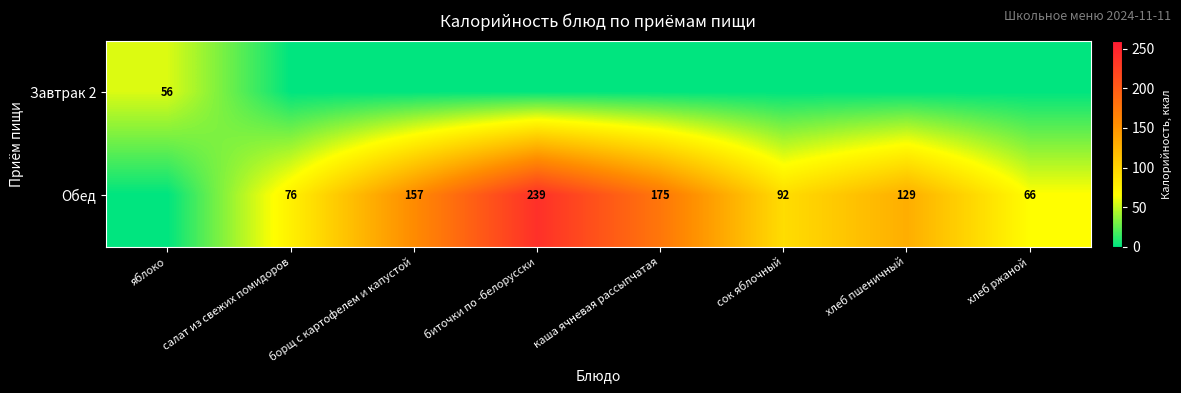

Where is Обед nearest to the value 119?

хлеб пшеничный